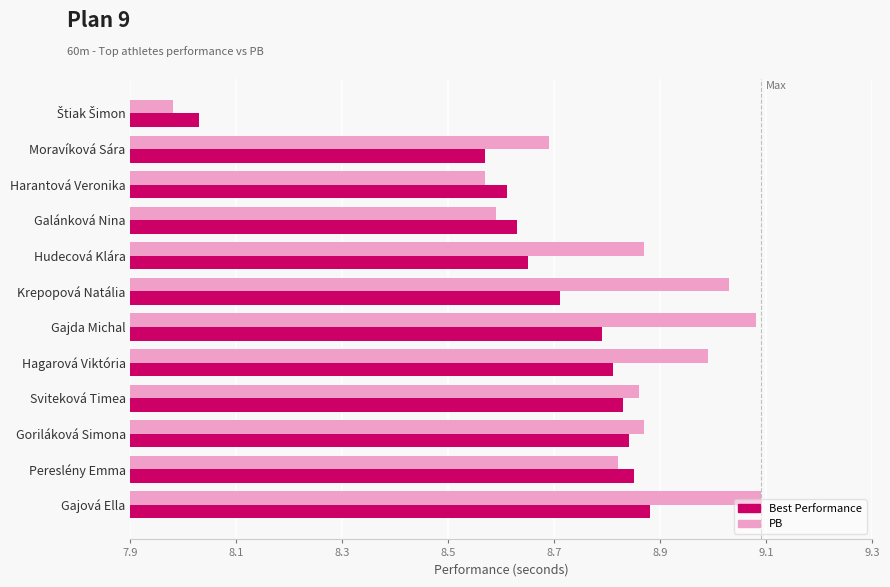

At which category is the sum across all series the highest?

Gajová Ella